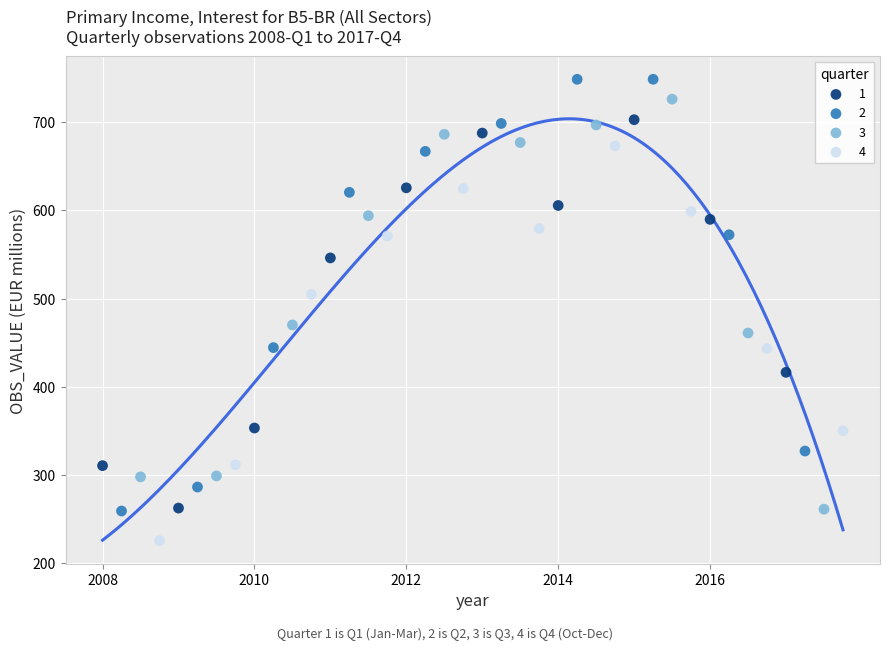

Which series has the largest Y range (max minus min)?

2